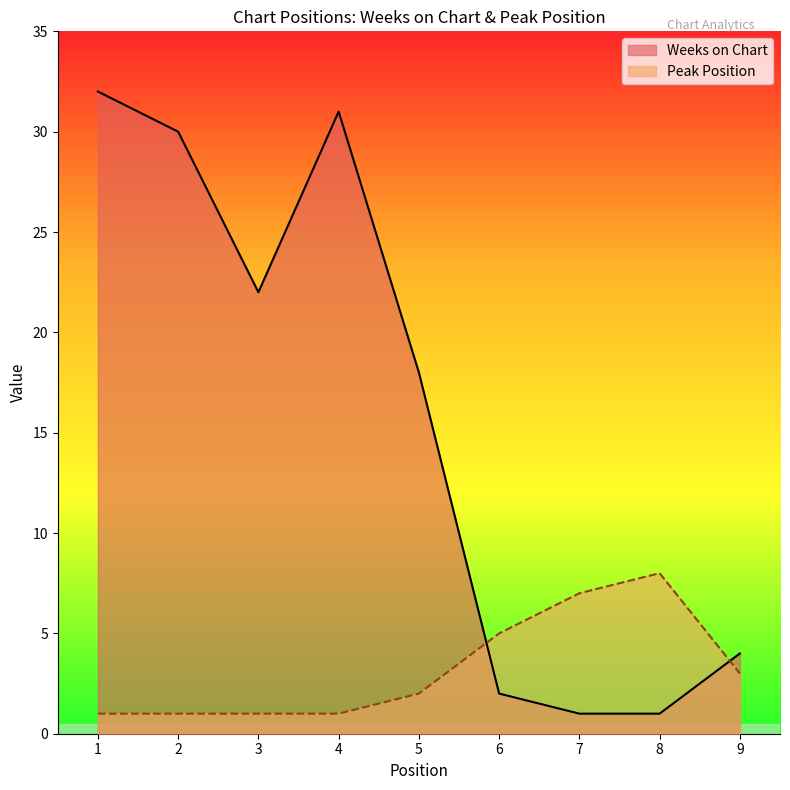

What is the sum of the Weeks on Chart values at 6 and 7?

3